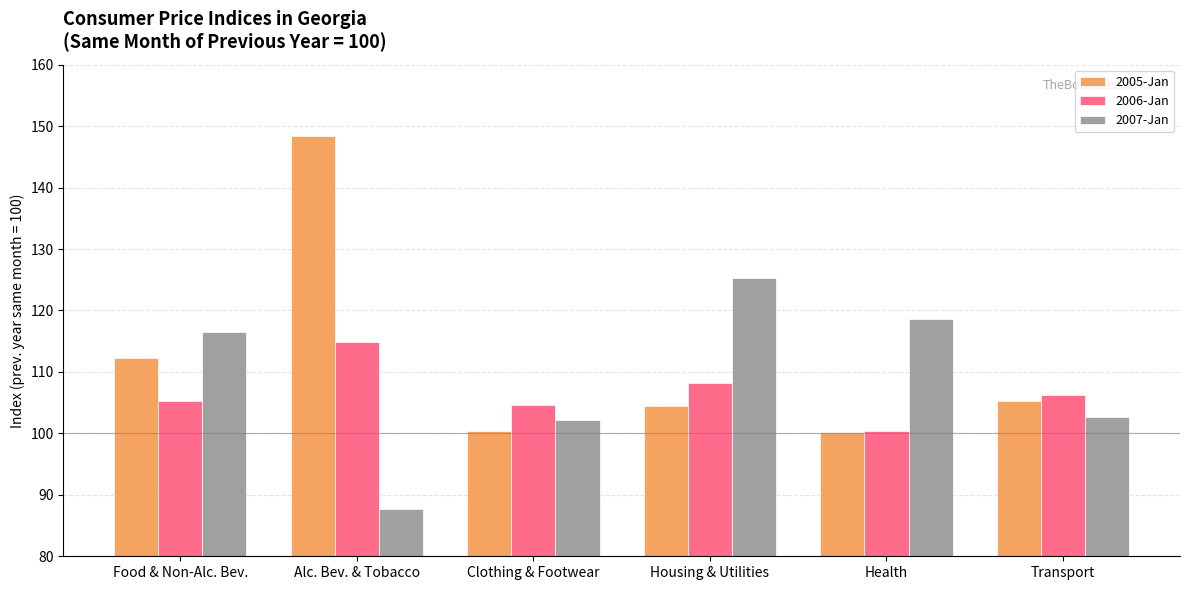

At how many categories does at least one series exceed 88?

6